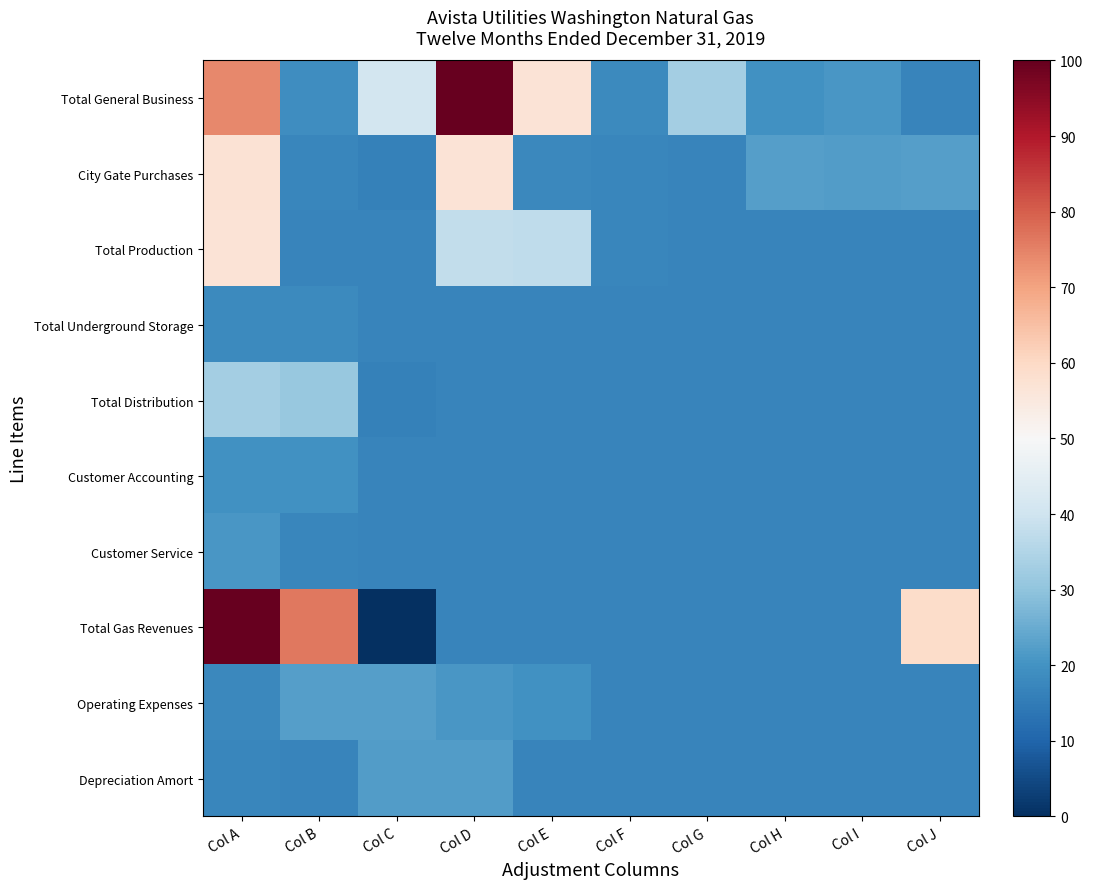

Which has a higher value, Col H or Col A?

Col A